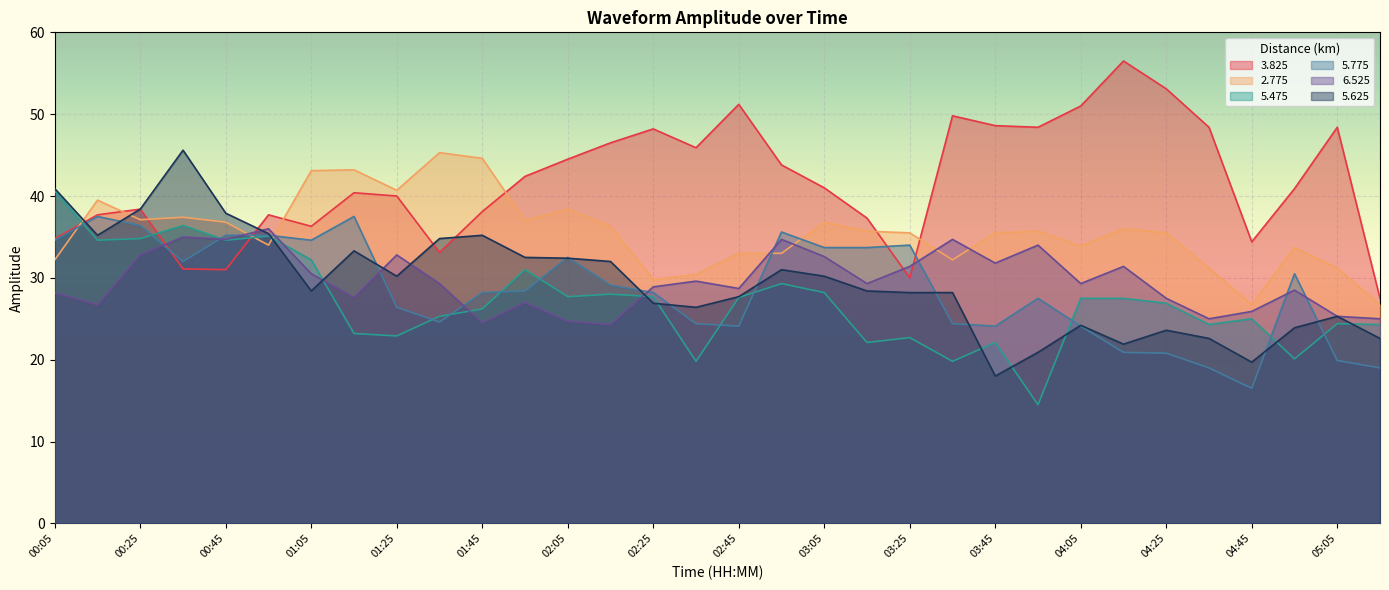

What is the label of the 29th point from the left?

04:45